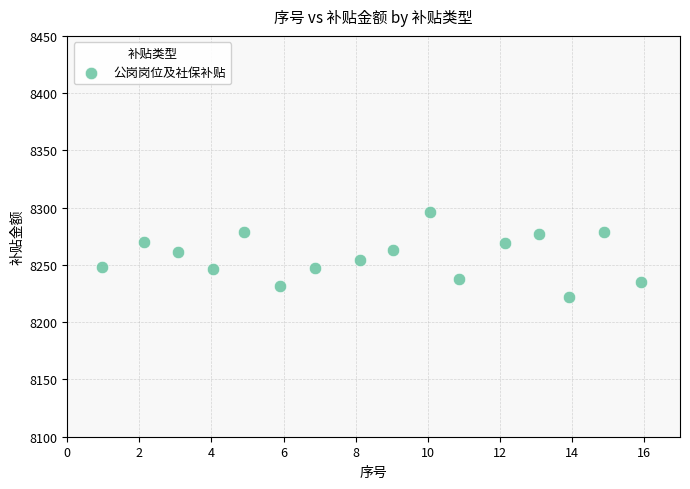

What is the range of Y values (max minus min)?

73.9